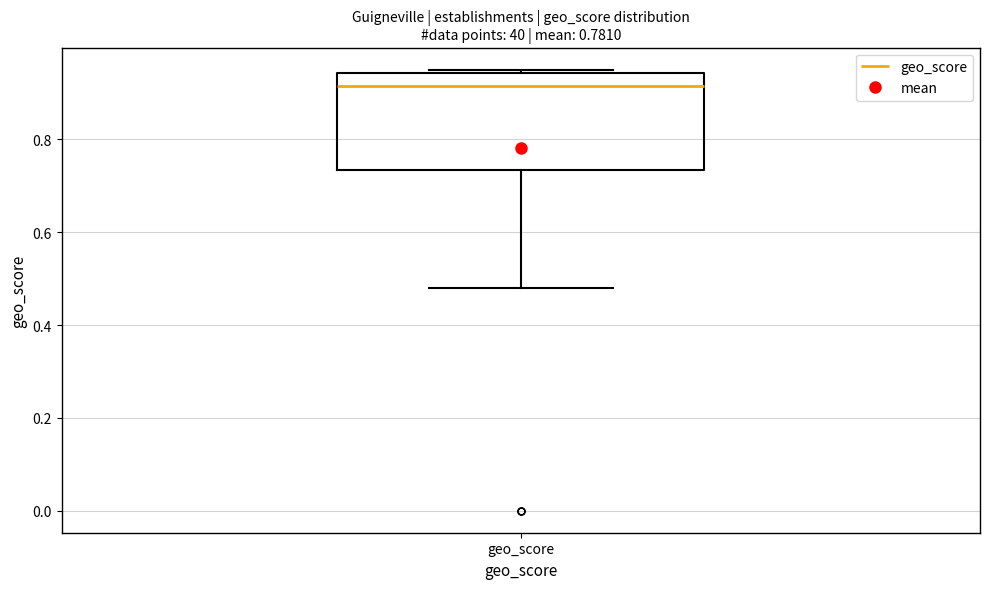

Transcribe this box plot: give where the median line is, the range the box spans, and where the two whiskers end, as read against the y-axis. The values are not printed on the chart, so give them approximately, as read against the axis.

median 0.92, box 0.74 to 0.94, whiskers 0.48 to 0.96